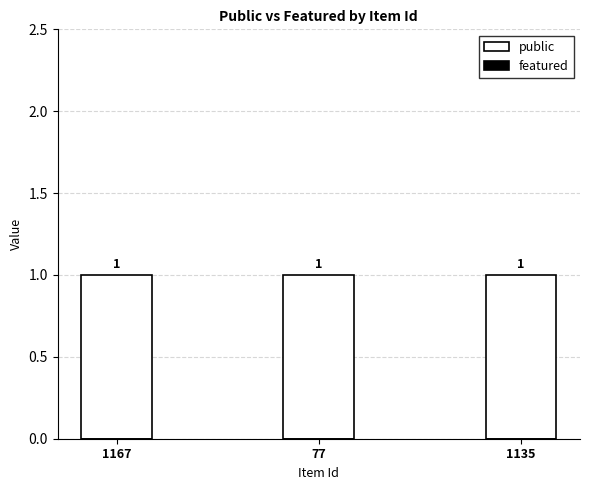

What are all the series names shown in the legend?

public, featured